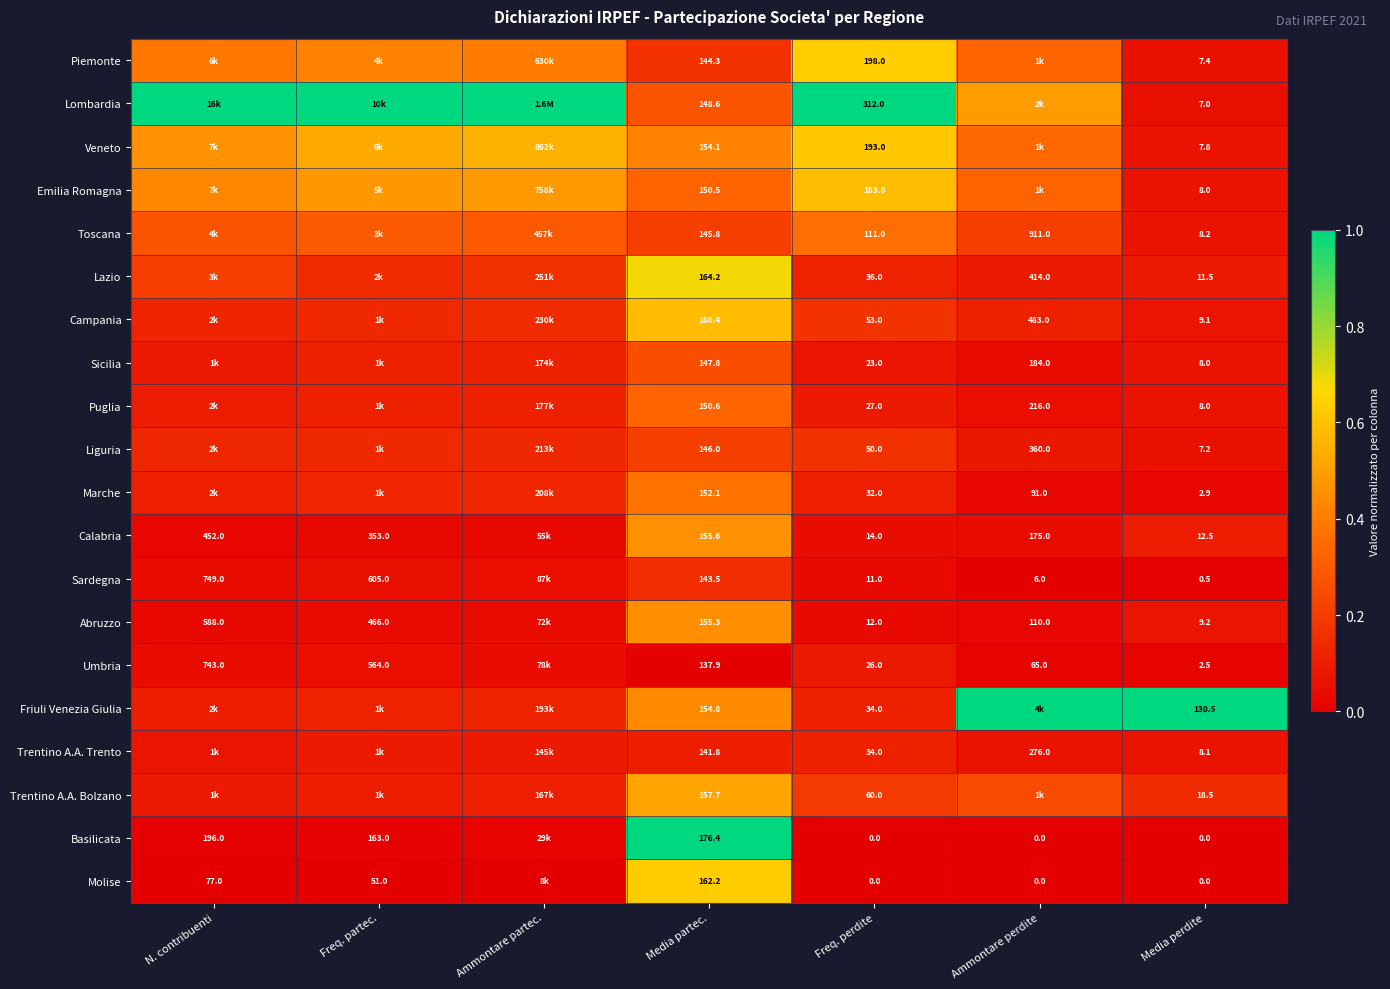

Is the value of Emilia Romagna at Media partec. greater than the value of Veneto at Freq. perdite?

No